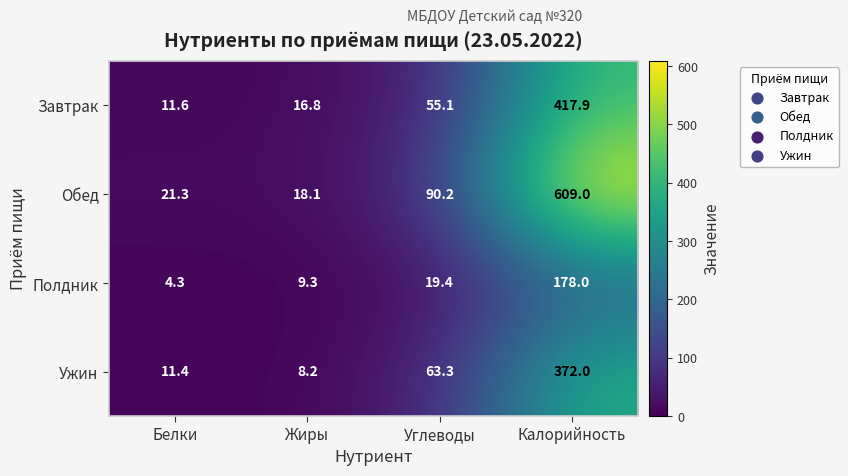

What is the sum of the Обед values at Белки and Калорийность?

630.3